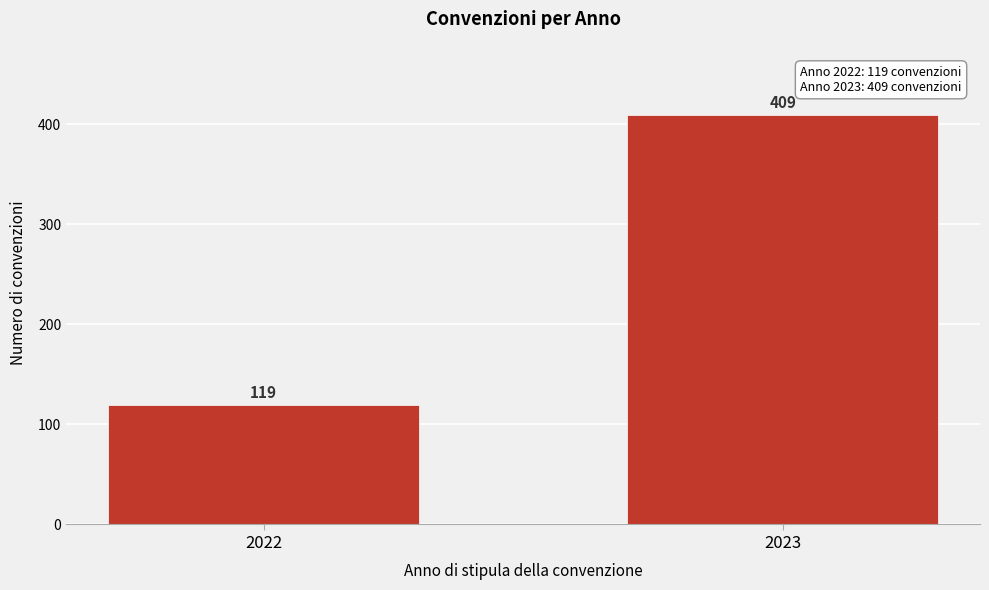

Reading right to left, what are all the values shown in this chart?

409	119